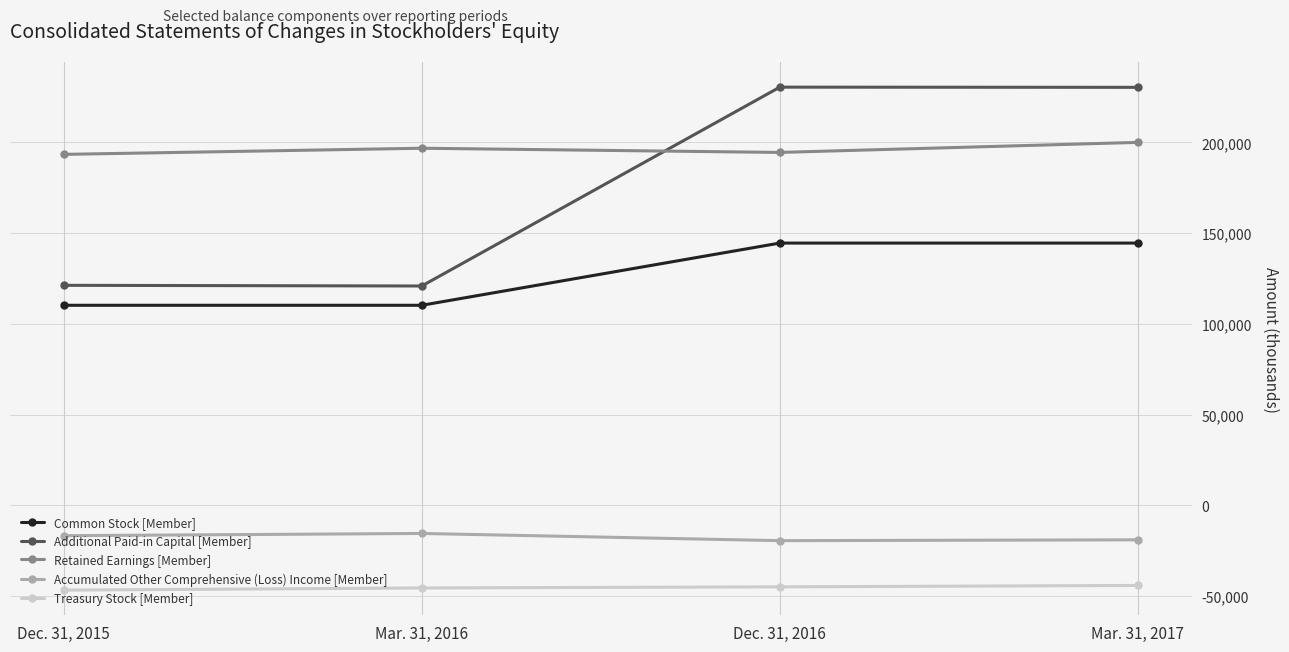

What is the greatest value displayed?

230494